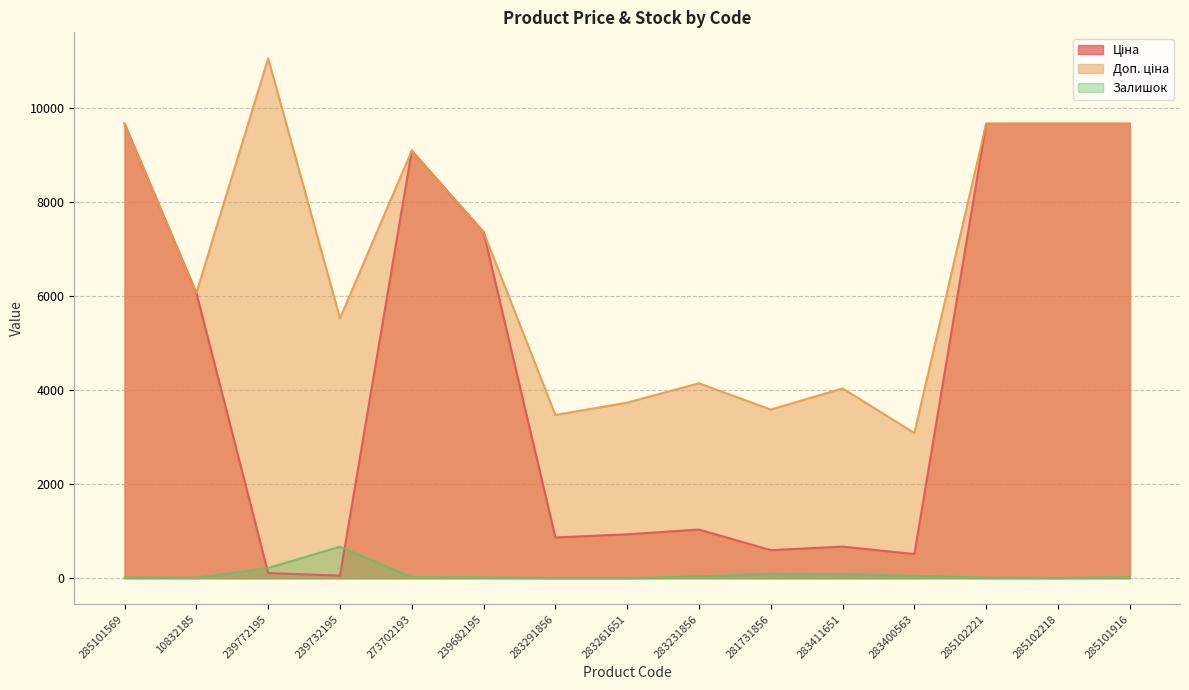

What is the average value of the Залишок series?

83.7